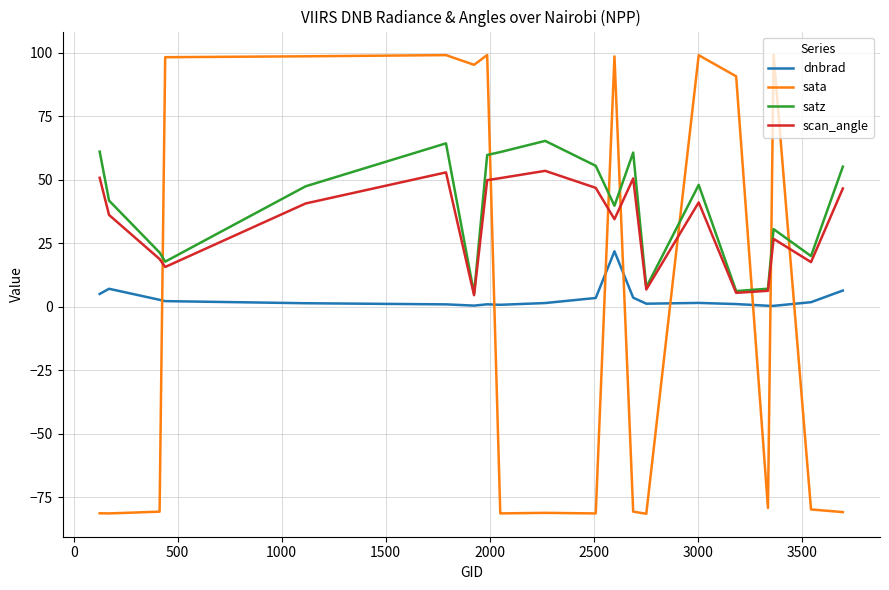

Which series has the largest range (max minus min)?

sata